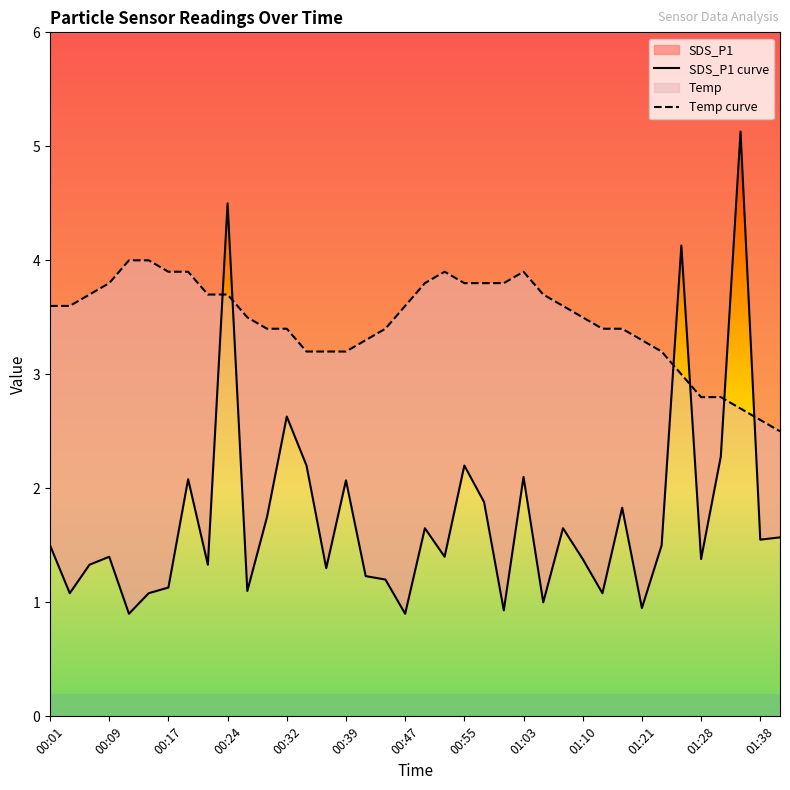

At how many categories does at least one series exceed 4?

3